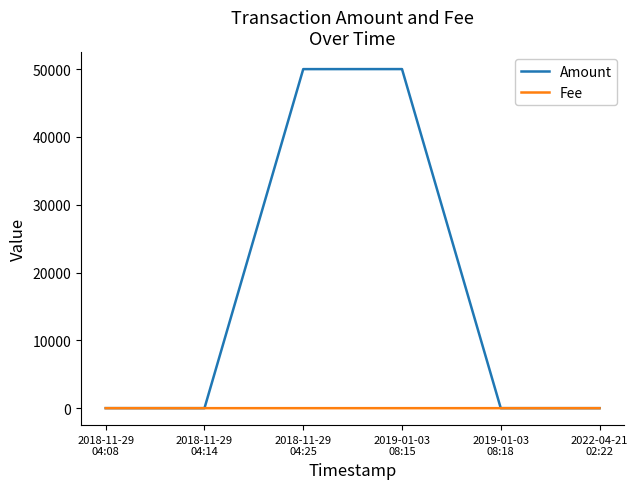

Which series has the largest range (max minus min)?

Amount